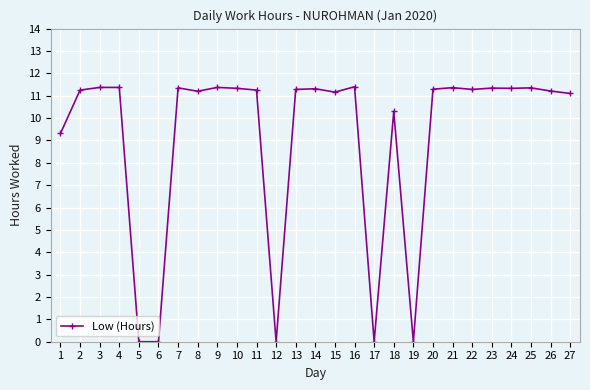

True or false: the data has more than 2 interior local peaks.

True